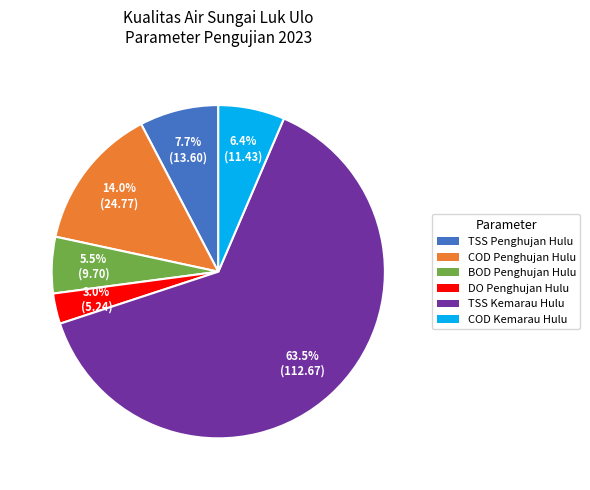

Does any single category account for the majority?

Yes